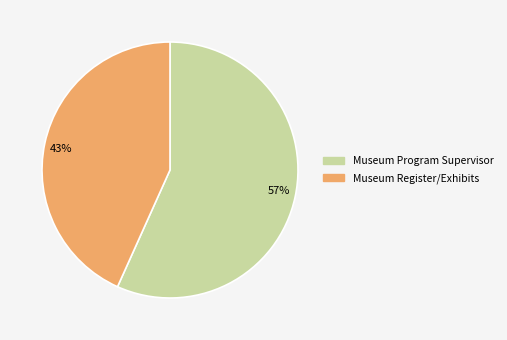

Combined, do 43% and 57% account for over 50%?

Yes